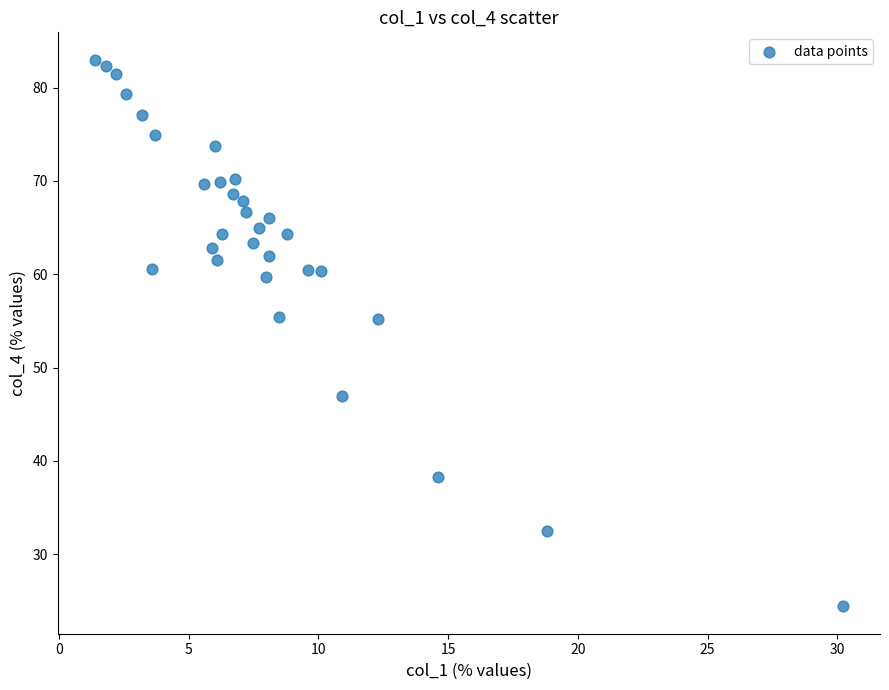

What is the range of X values (max minus min)?

28.8